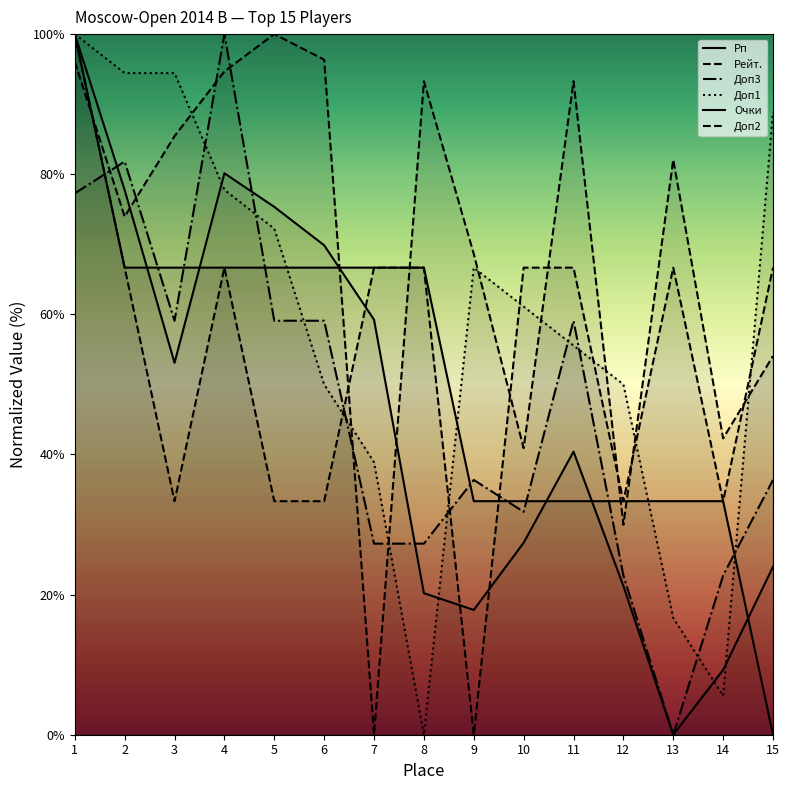

Does the chart display data point markers on the line(s)?

No